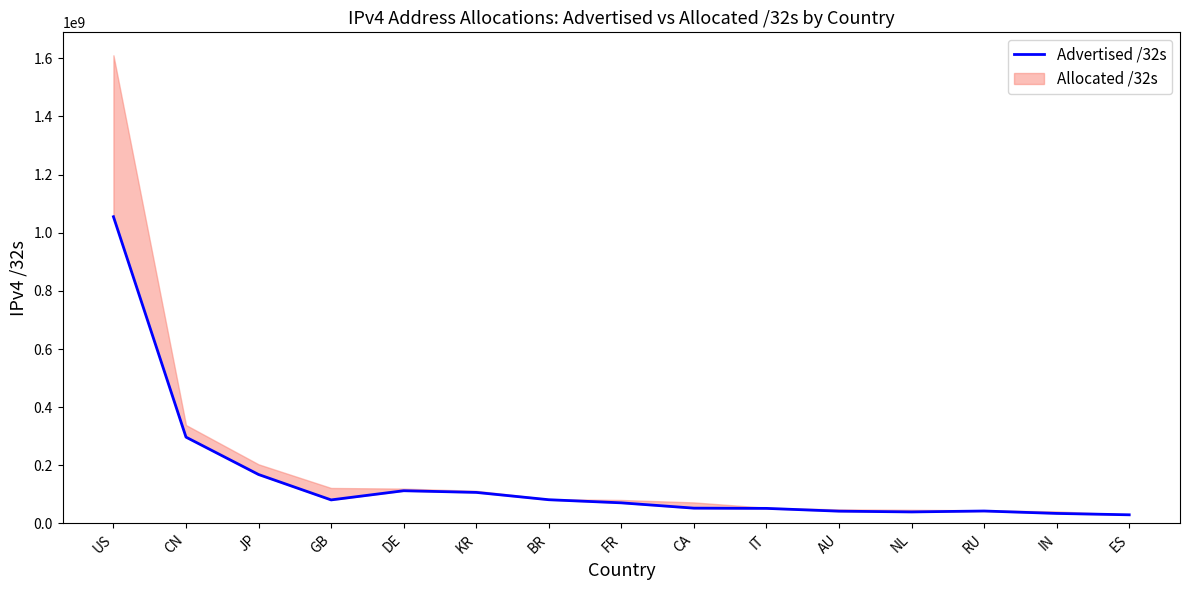

Approximately how many times larger is the value at US compared to AU?

24.9